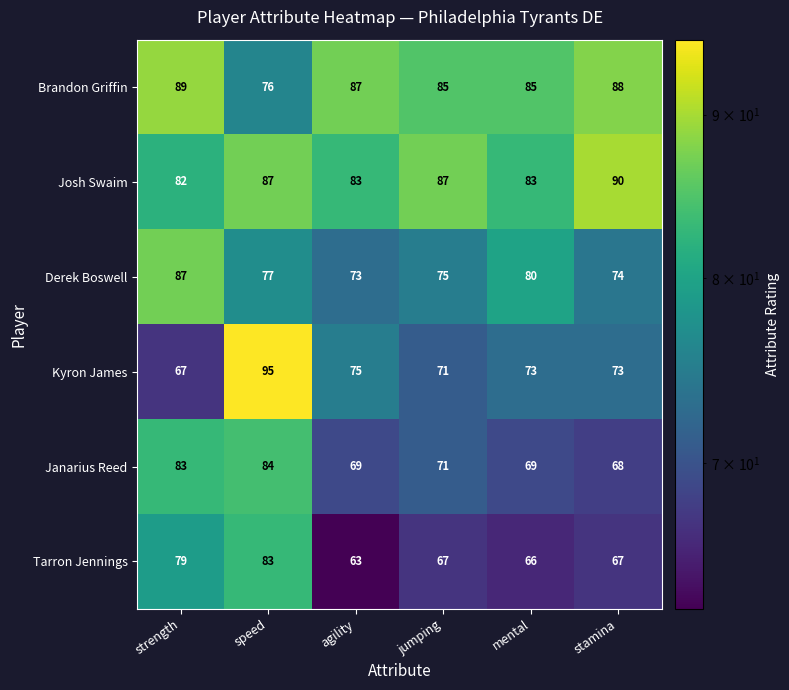

What is the difference between the maximum and minimum values in the Kyron James series?

28